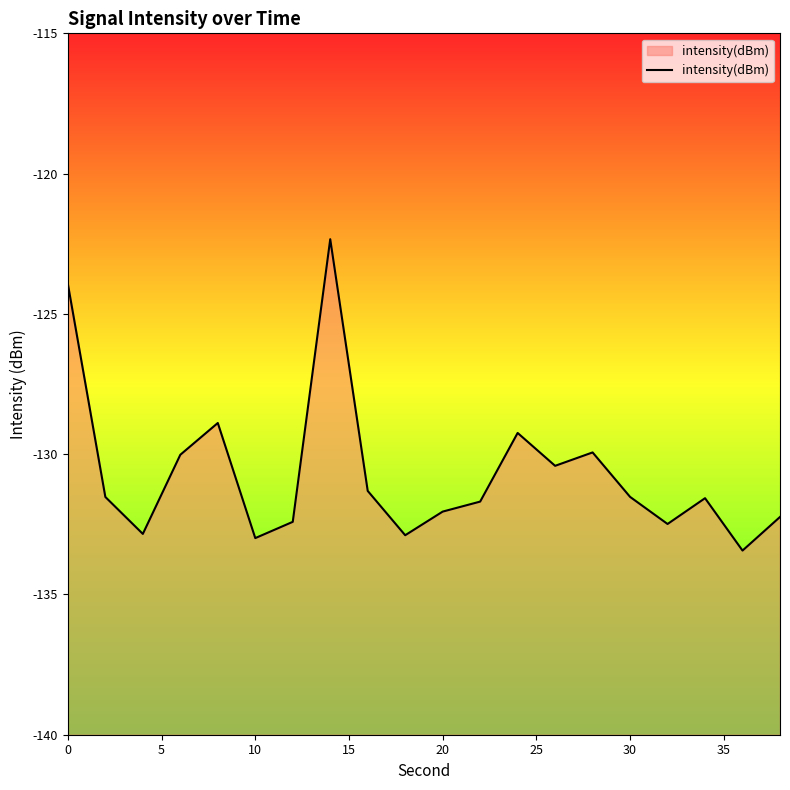

What is the difference between the maximum and second lowest values?

10.7